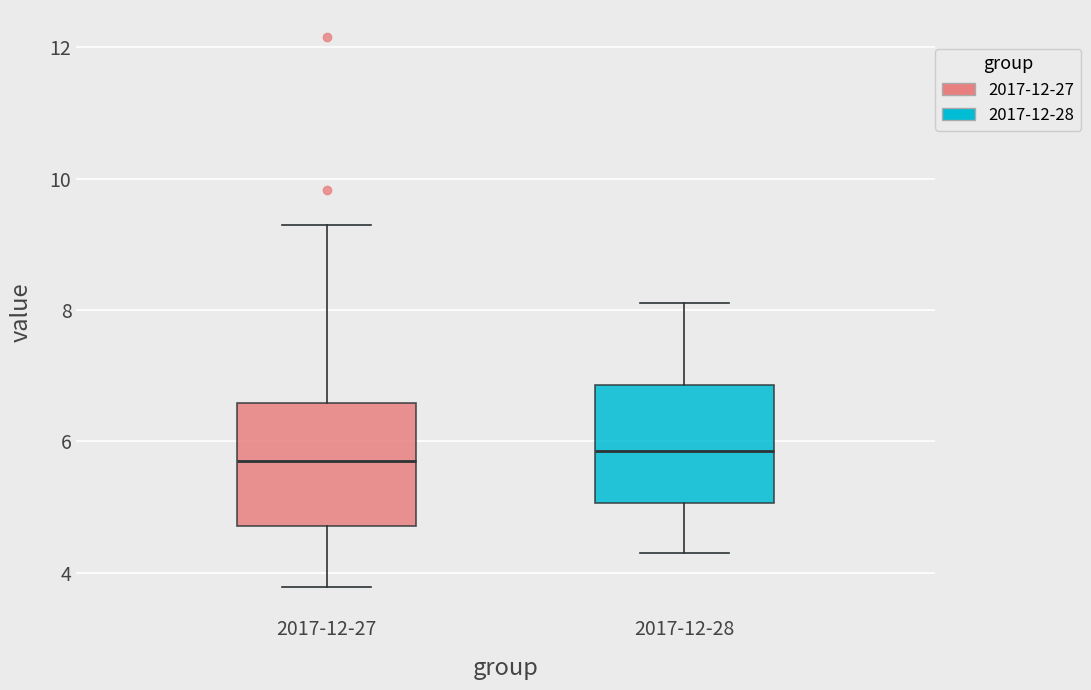

Where is the upper edge of the box for 2017-12-27 on the y-axis? The values are not printed on the chart, so give them approximately, as read against the axis.

6.6